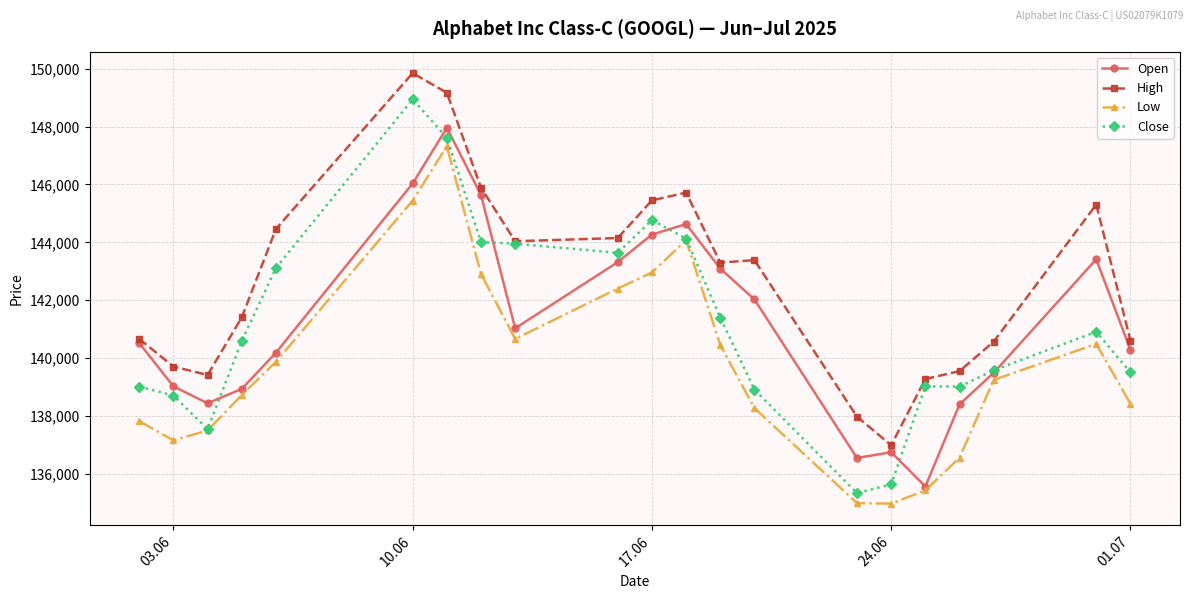

What is the value of the Close point at the 18th from the left?

139016